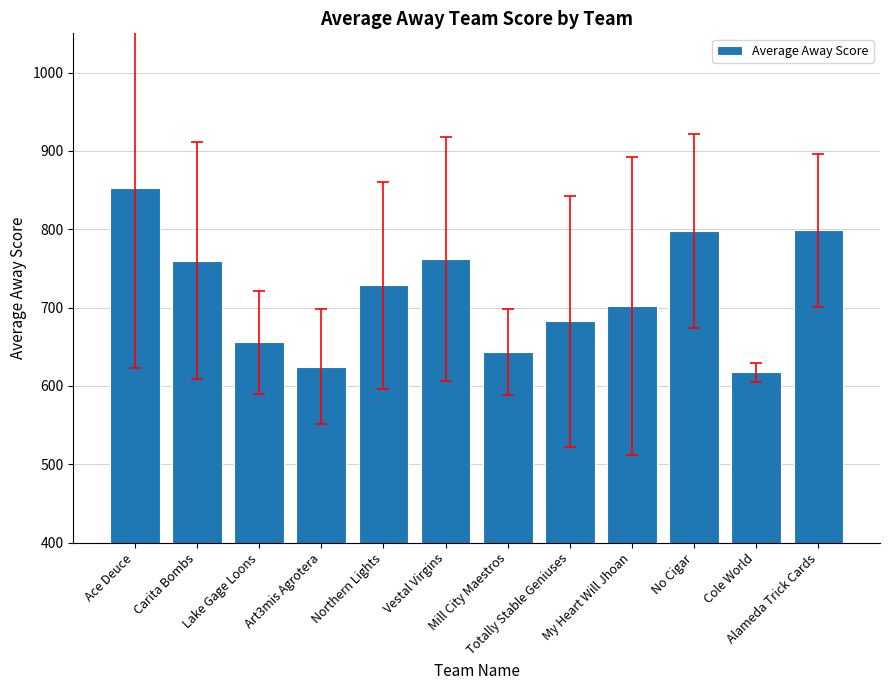

What is the value of the 6th bar from the left?

761.9